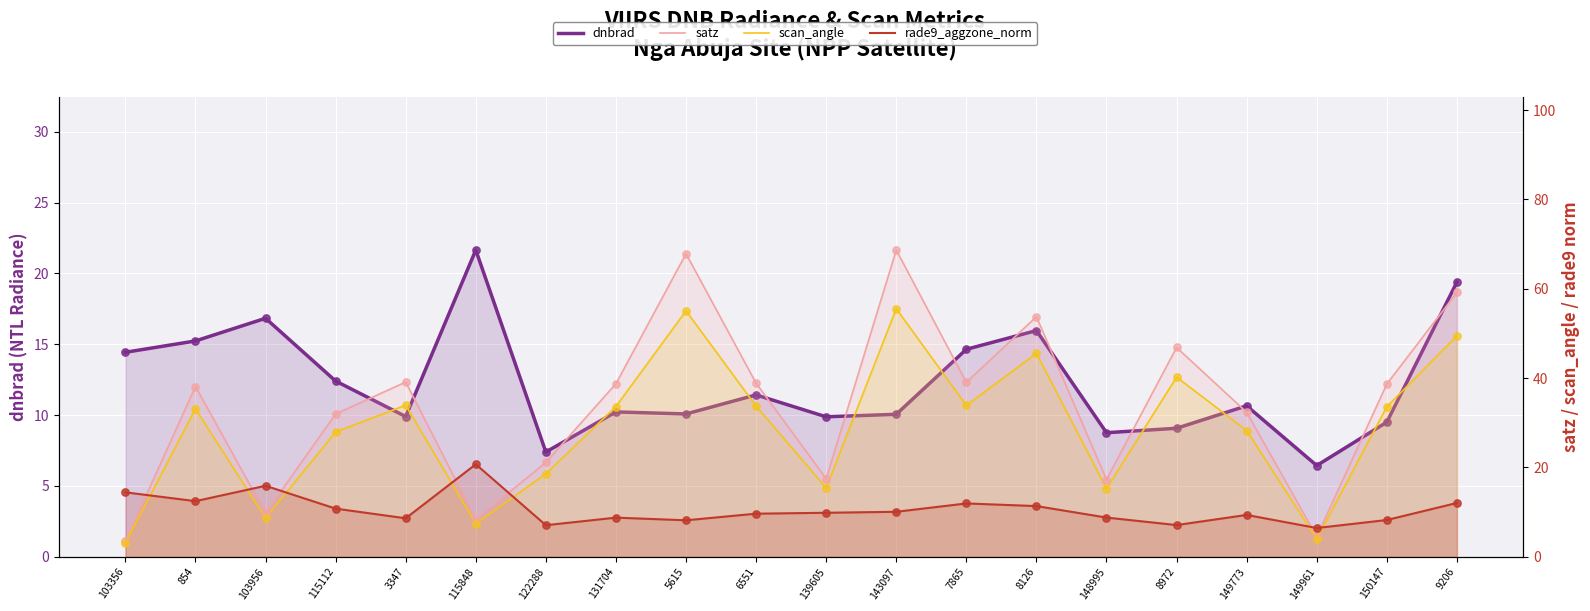

Which series has the largest total across all categories?

satz